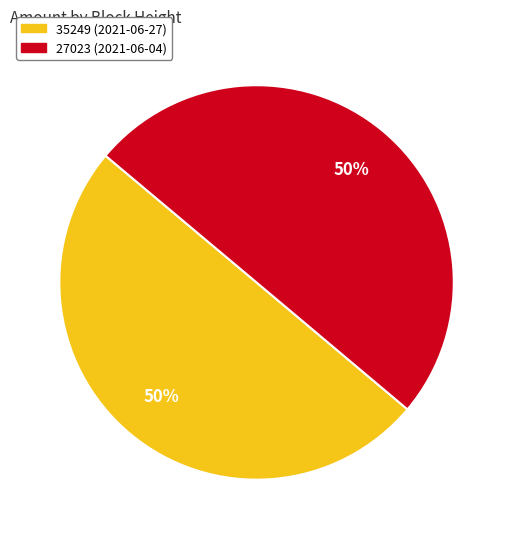

Is it true that 27023 is 50% of the pie?

True